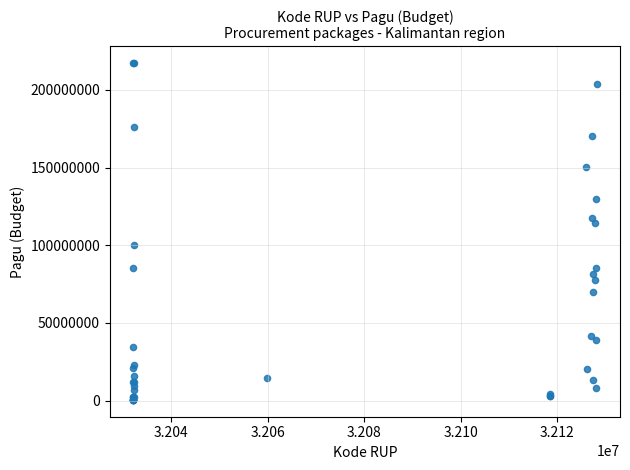

What Y value in the scatter plot is closest to 108830000?

114296000